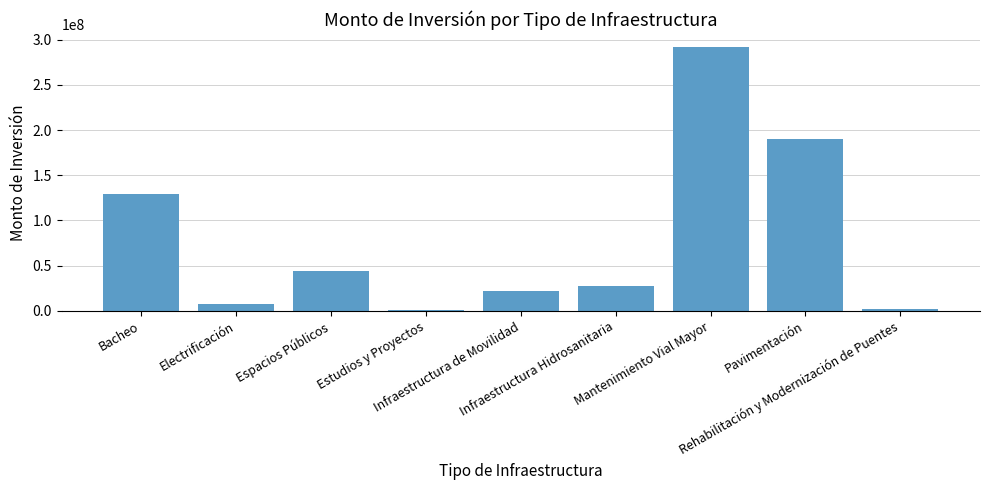

What is the ratio of the value at Mantenimiento Vial Mayor to the value at Infraestructura de Movilidad?

13.5